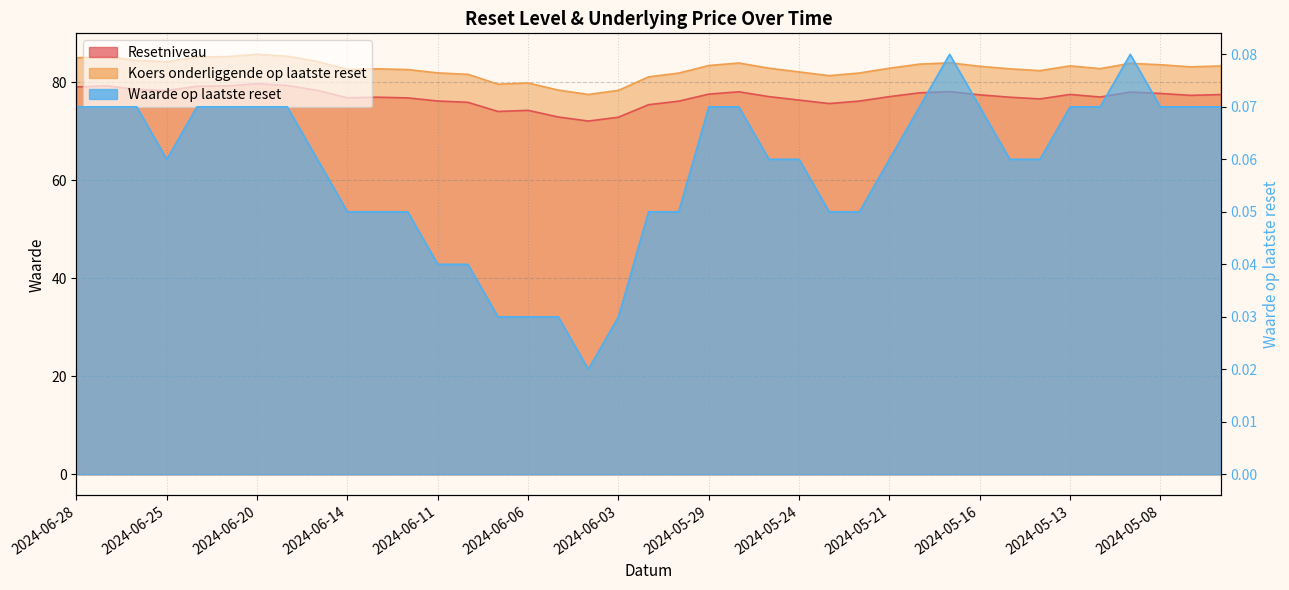

At which label is Koers onderliggende op laatste reset closest to 81?

2024-05-31